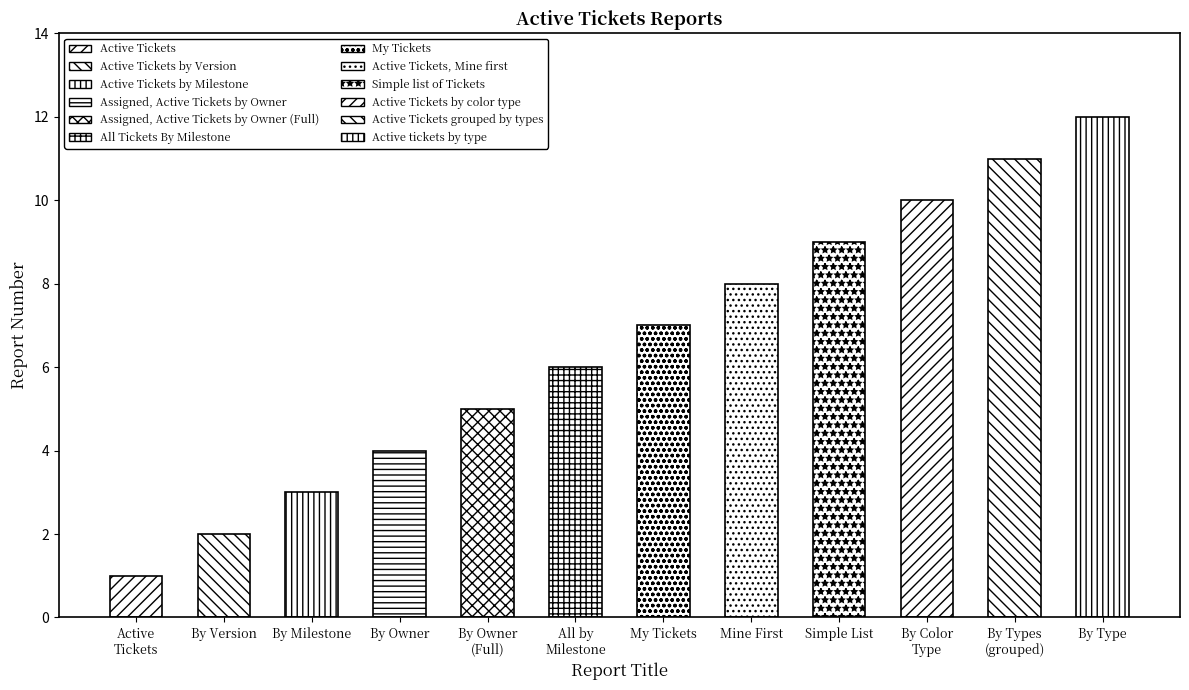

What is the smallest value displayed?

1